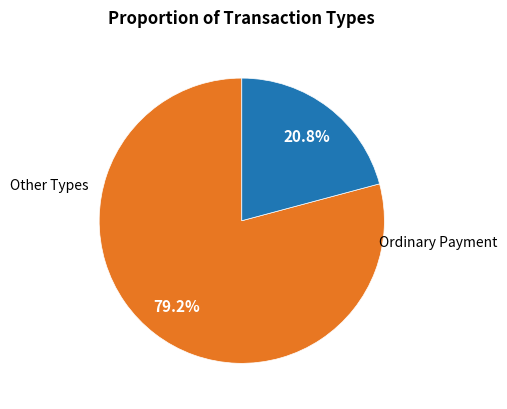

Is there a majority slice in this chart?

Yes